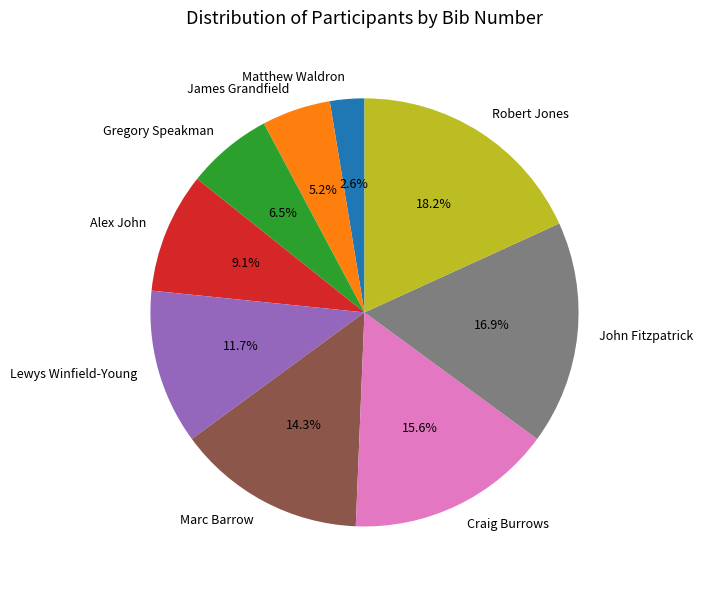

How much of the chart is everything except Alex John?

90.9%